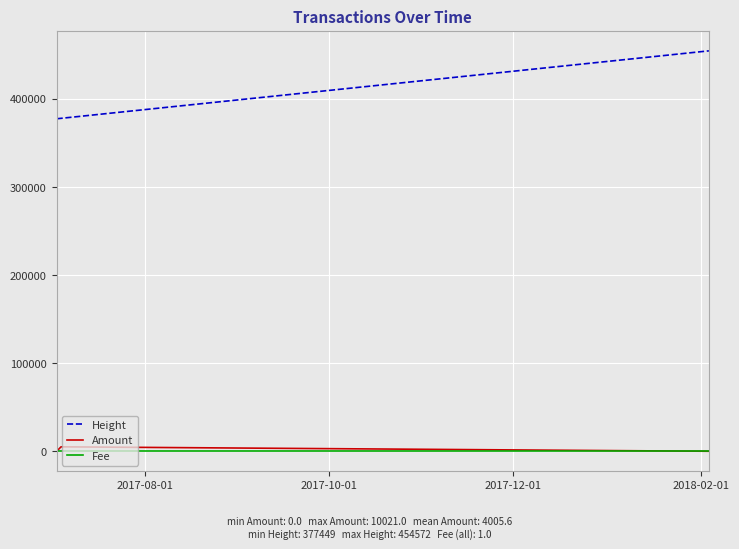

What are all the series names shown in the legend?

Height, Amount, Fee